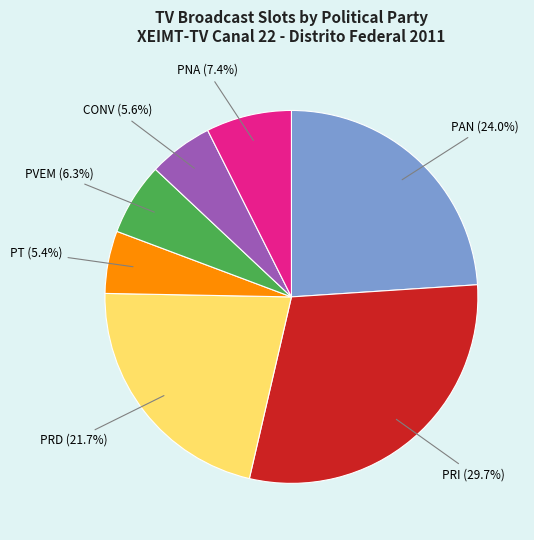

Count the number of slices in the pie.

7